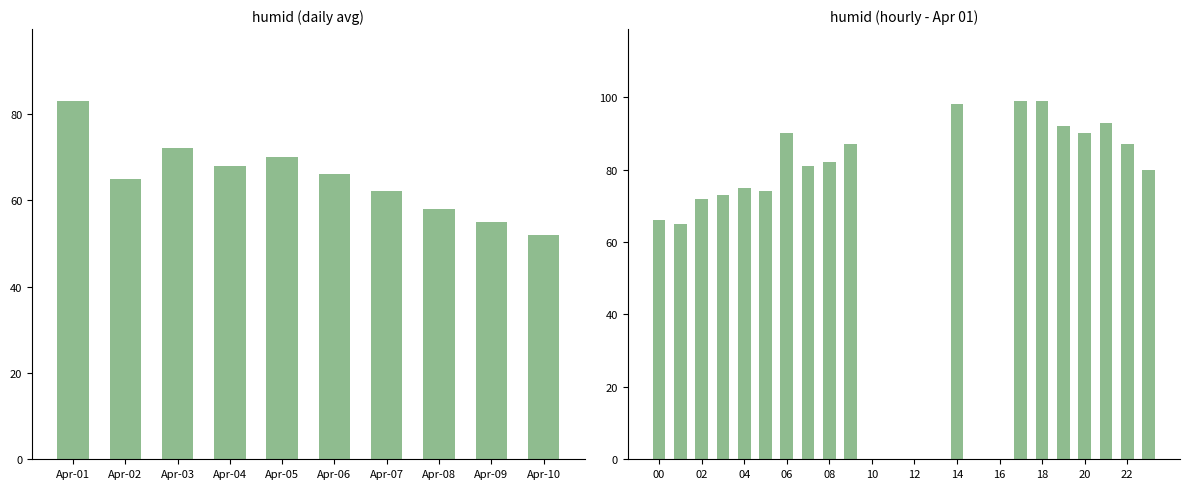

What position from the right is 11?

13